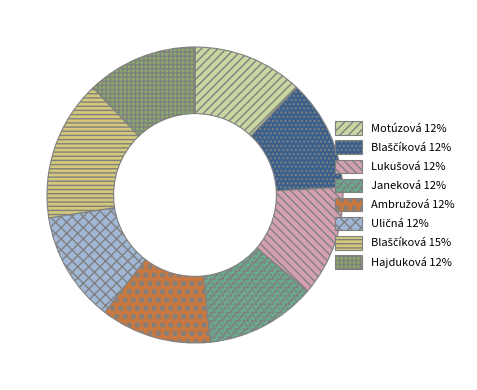

Is there any slice that represents more than half of the pie?

No